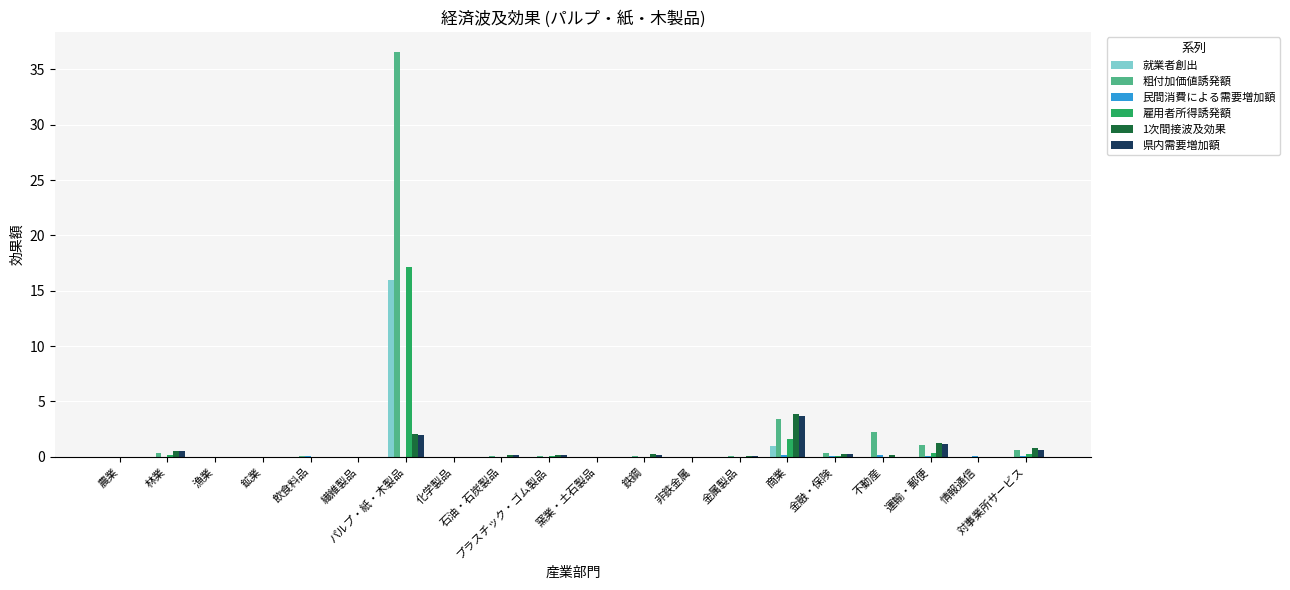

What value does the 雇用者所得誘発額 series have at パルプ・紙・木製品?

17.2